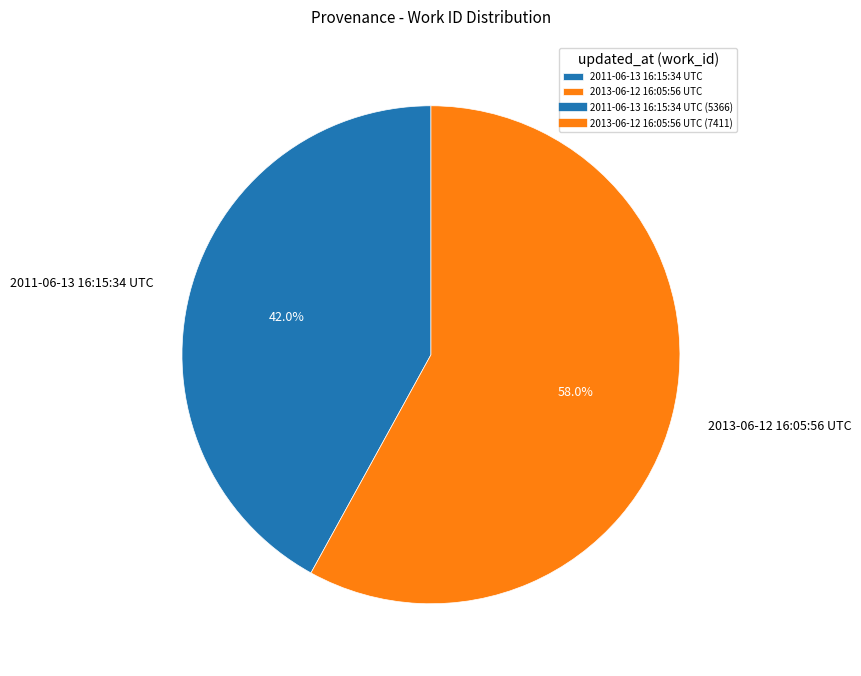

The 2013-06-12 16:05:56 UTC slice represents 66% of the pie. True or false?

False